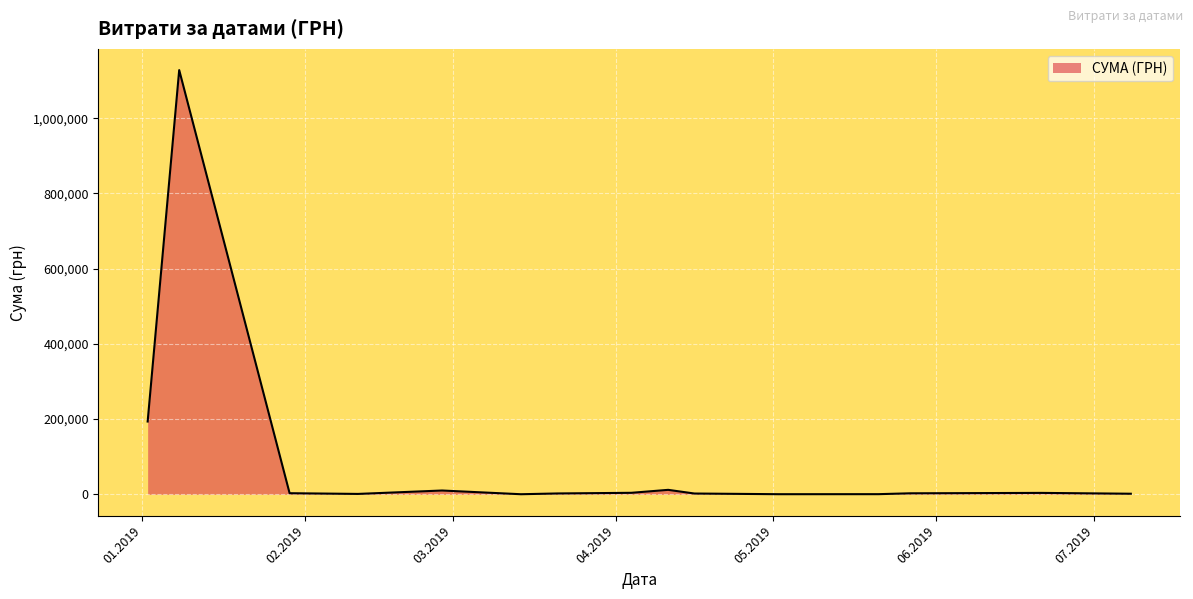

What is the difference between the maximum and minimum values?

1127688.9